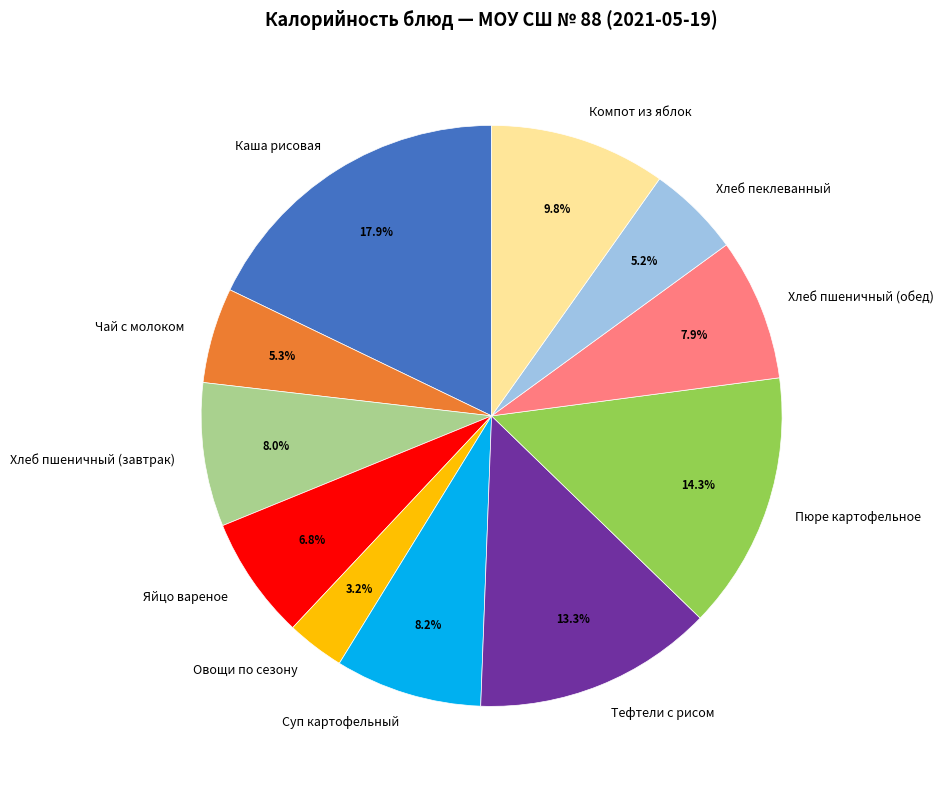

To the nearest percent, what percentage of the pie is Тефтели с рисом?

13%